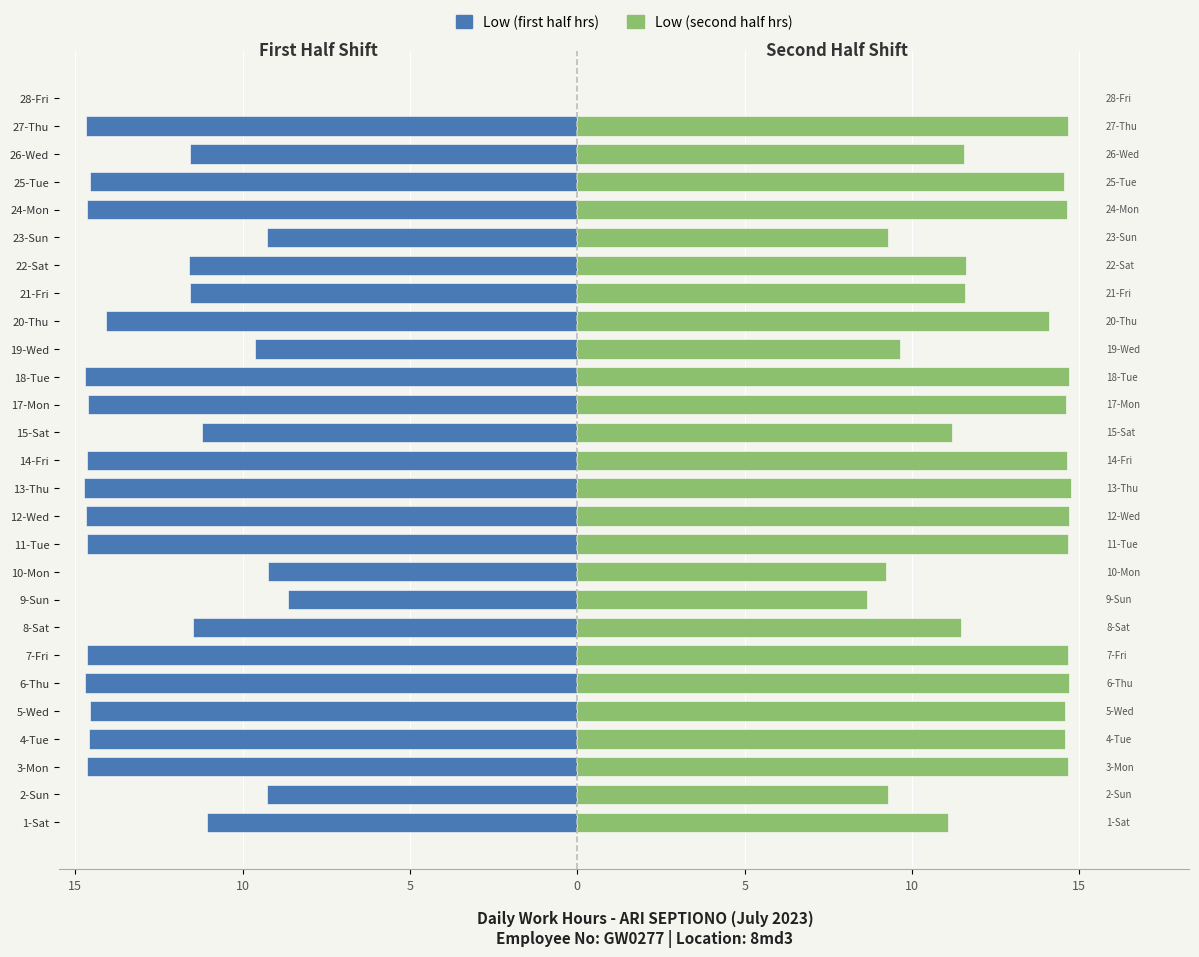

Reading left to right, what are all the values shown in this chart?

Start → Noon (hrs): -11.1	-9.3	-14.7	-14.6	-14.6	-14.7	-14.7	-11.5	-8.6	-9.2	-14.7	-14.7	-14.8	-14.6	-11.2	-14.6	-14.7	-9.6	-14.1	-11.6	-11.6	-9.3	-14.6	-14.6	-11.6	-14.7	0.0
Noon → End (hrs): 11.1	9.3	14.7	14.6	14.6	14.7	14.7	11.5	8.6	9.2	14.7	14.7	14.8	14.6	11.2	14.6	14.7	9.6	14.1	11.6	11.6	9.3	14.6	14.6	11.6	14.7	0.0